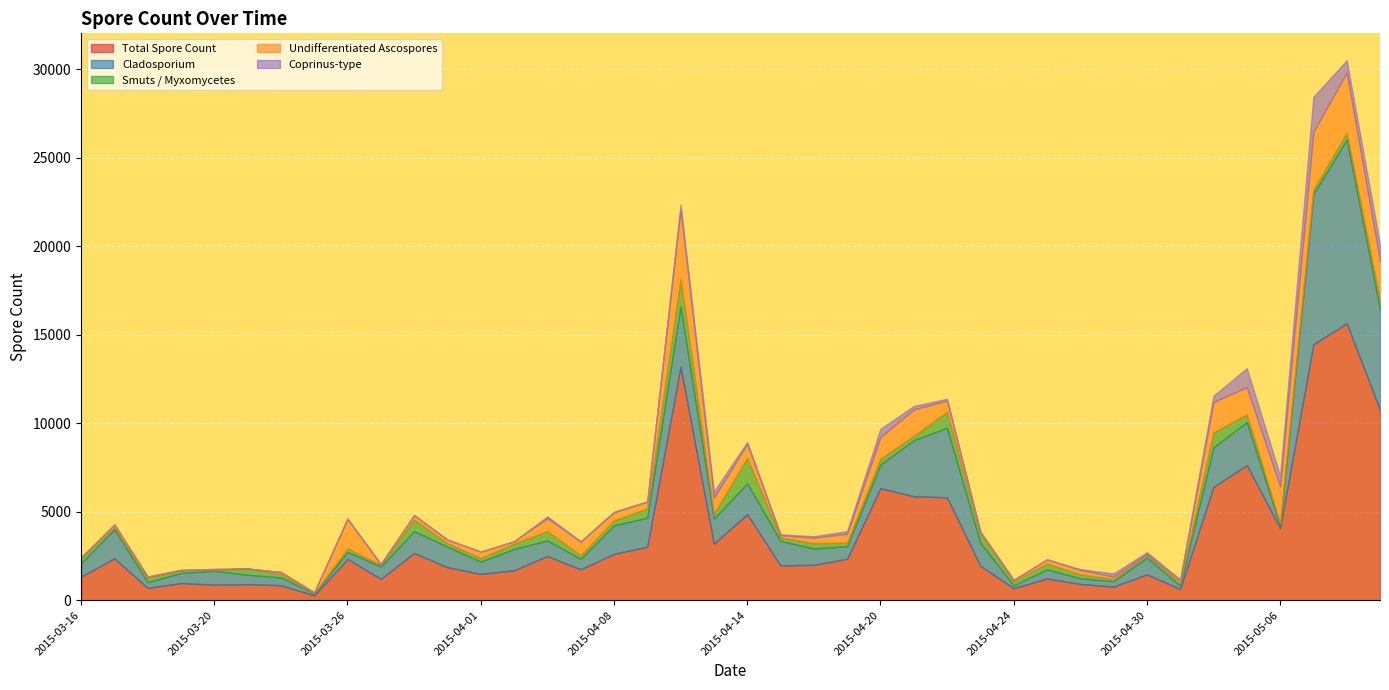

At which category is the sum across all series the highest?

2015-05-08